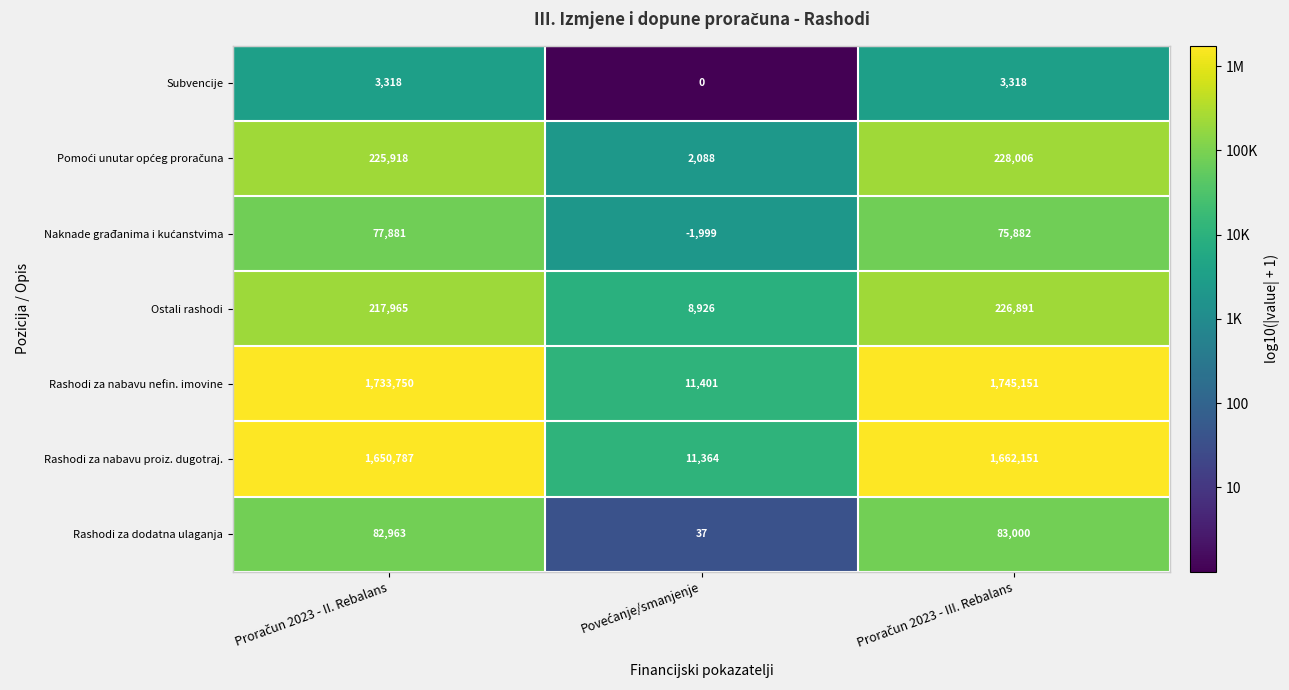

What is the maximum value shown in the chart?

1745151